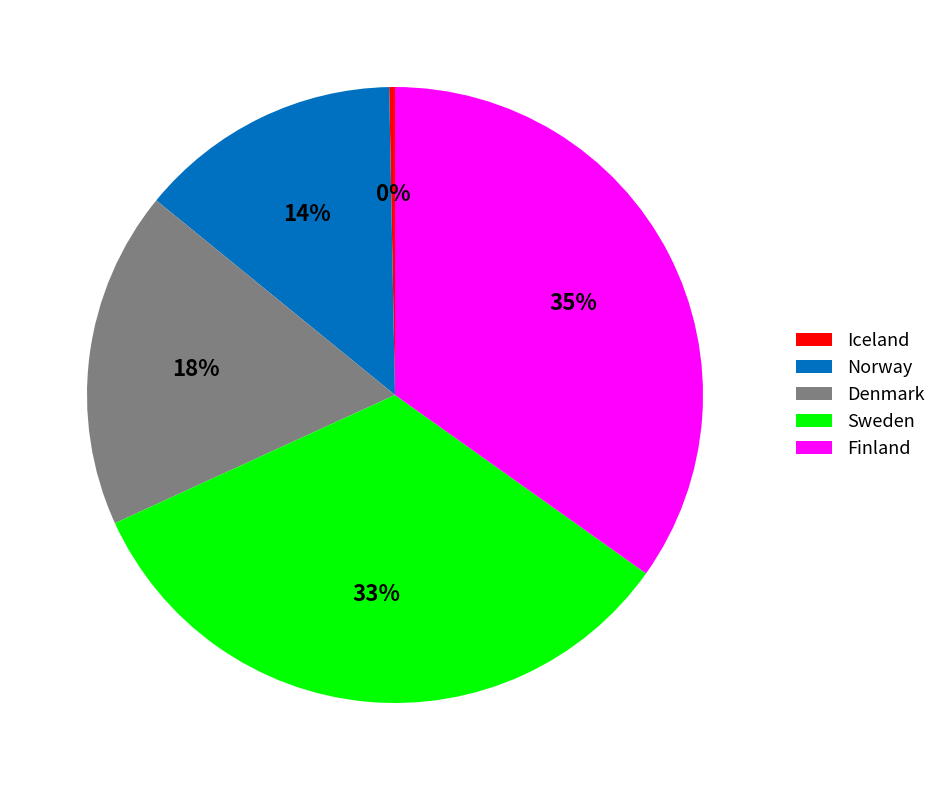

Is Norway the majority of the pie?

No